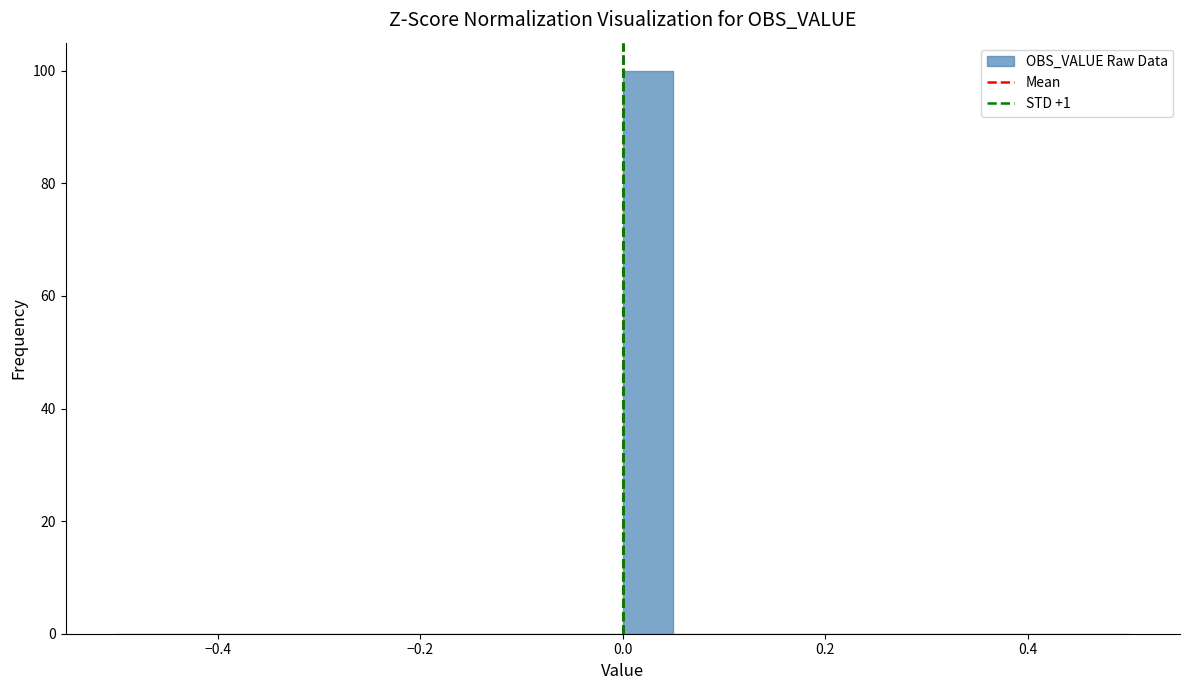

Around what value on the x-axis is the tallest bar? Give the approximate position of its centre, as read against the axis.

0.02